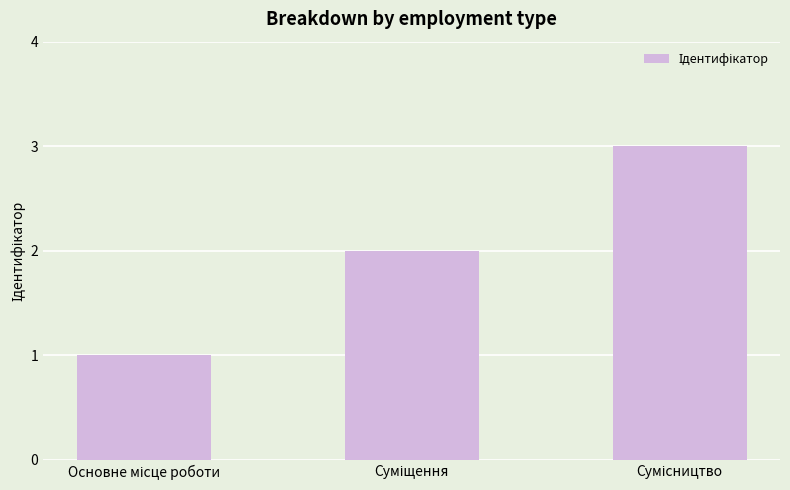

What is the maximum value shown in the chart?

3